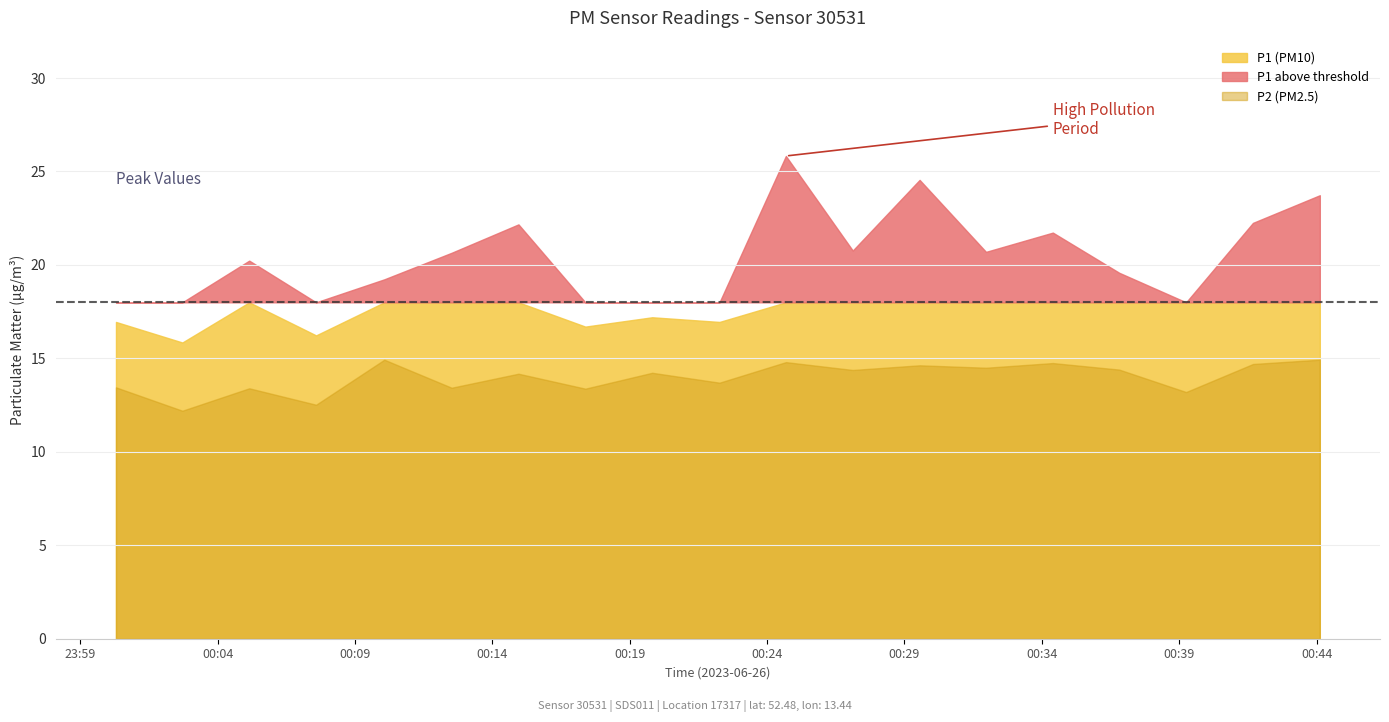

Reading left to right, extract all data points from this chart.

P1: 00:00=16.9	00:30=15.8	01:00=20.2	01:30=16.2	02:00=19.2	02:30=20.6	03:00=22.2	03:30=16.7	04:00=17.2	04:30=16.9	05:00=25.8	05:30=20.8	06:00=24.6	06:30=20.7	07:00=21.7	07:30=19.6	08:00=18.0	08:30=22.2	09:00=23.7
P2: 00:00=13.4	00:30=12.2	01:00=13.4	01:30=12.5	02:00=14.9	02:30=13.4	03:00=14.2	03:30=13.4	04:00=14.2	04:30=13.7	05:00=14.8	05:30=14.4	06:00=14.6	06:30=14.5	07:00=14.8	07:30=14.4	08:00=13.2	08:30=14.7	09:00=14.9